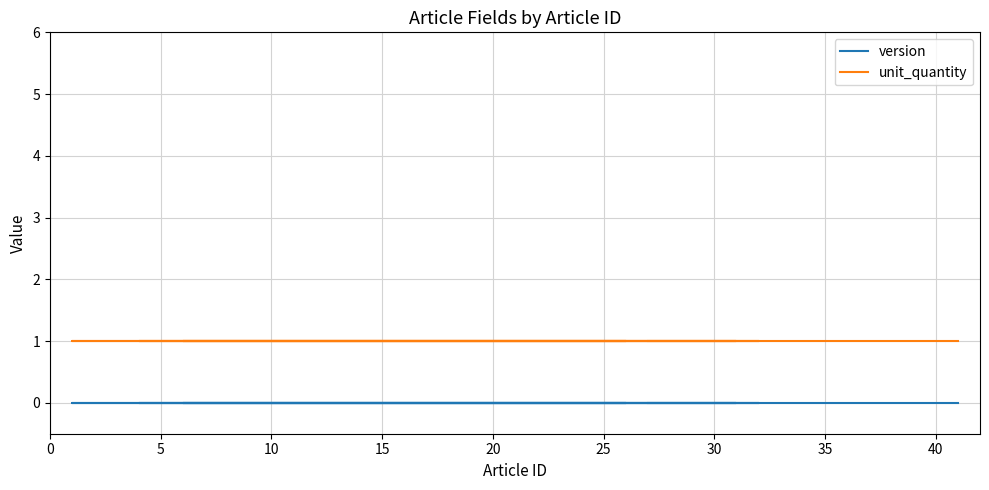

True or false: version and unit_quantity intersect in this chart.

False